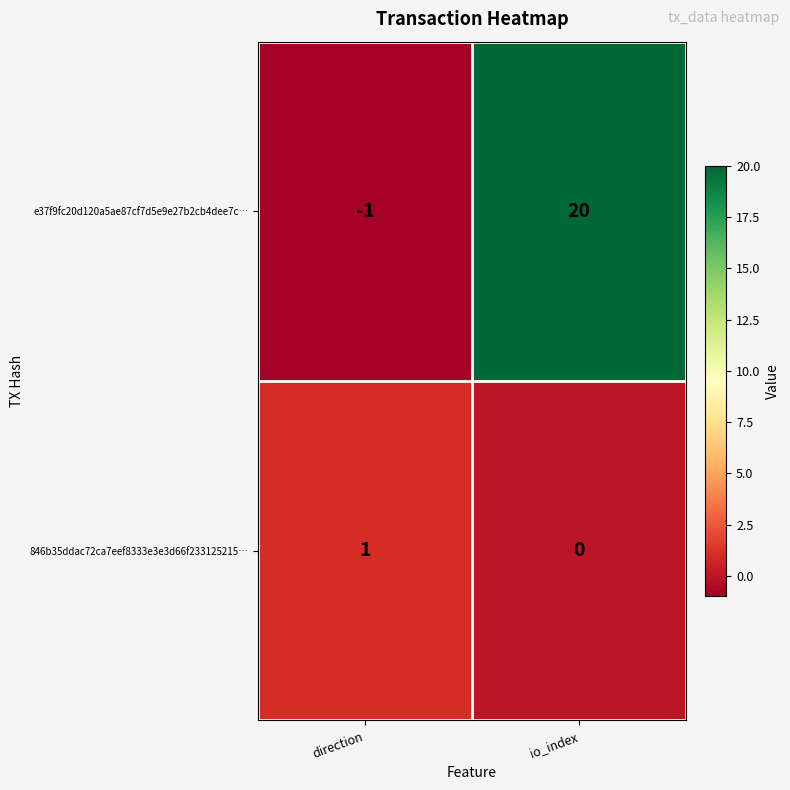

At how many categories does at least one series exceed 6?

1